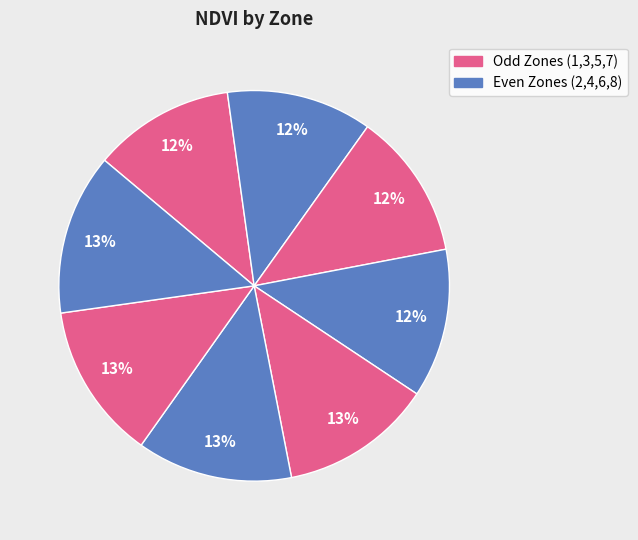

To the nearest percent, what is the average slice percentage?

12%